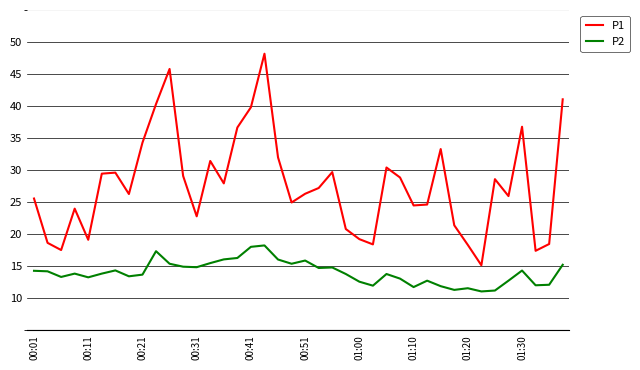

List the series in order of their overall mean, highest first.

P1, P2